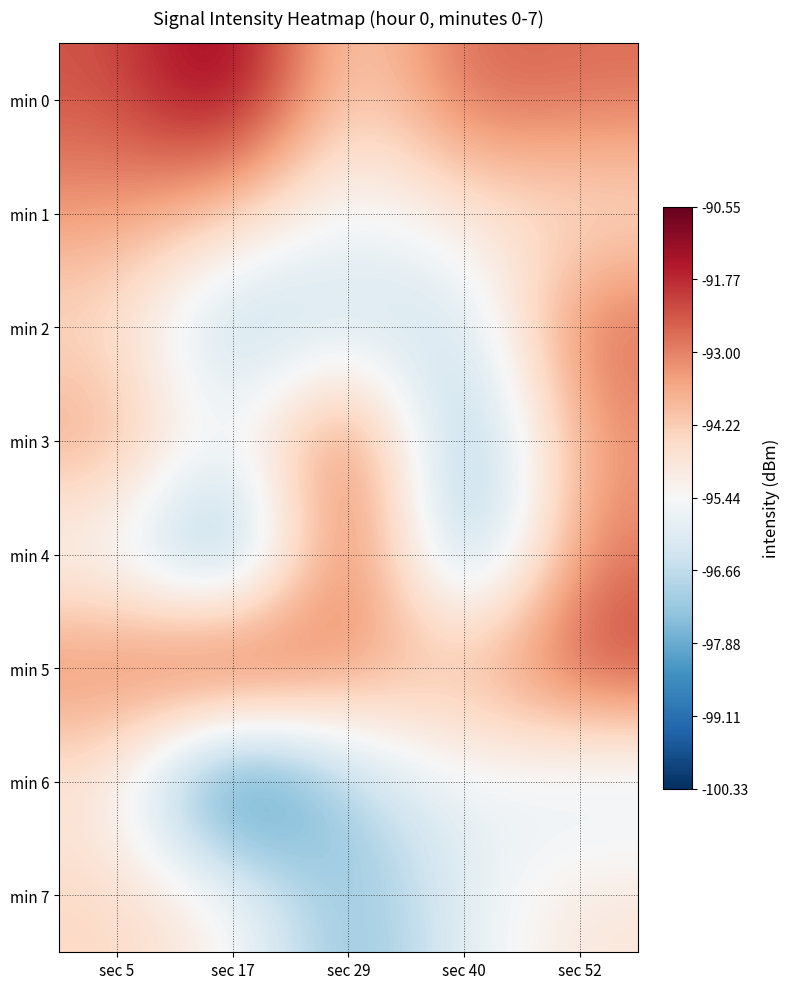

Reading left to right, what are all the values shown in this chart?

min 0: sec 5=-92.4	sec 17=-90.5	sec 29=-94.8	sec 40=-92.5	sec 52=-92.7
min 1: sec 5=-93.3	sec 17=-94.2	sec 29=-95.9	sec 40=-94.8	sec 52=-94.8
min 2: sec 5=-94.6	sec 17=-97.3	sec 29=-96.3	sec 40=-96.8	sec 52=-92.5
min 3: sec 5=-93.3	sec 17=-95.9	sec 29=-91.9	sec 40=-98.2	sec 52=-93.3
min 4: sec 5=-95.7	sec 17=-99.0	sec 29=-91.5	sec 40=-98.4	sec 52=-92.8
min 5: sec 5=-92.9	sec 17=-90.9	sec 29=-93.4	sec 40=-93.7	sec 52=-92.0
min 6: sec 5=-95.0	sec 17=-100.3	sec 29=-96.9	sec 40=-95.6	sec 52=-96.3
min 7: sec 5=-94.4	sec 17=-95.2	sec 29=-97.8	sec 40=-95.9	sec 52=-94.8